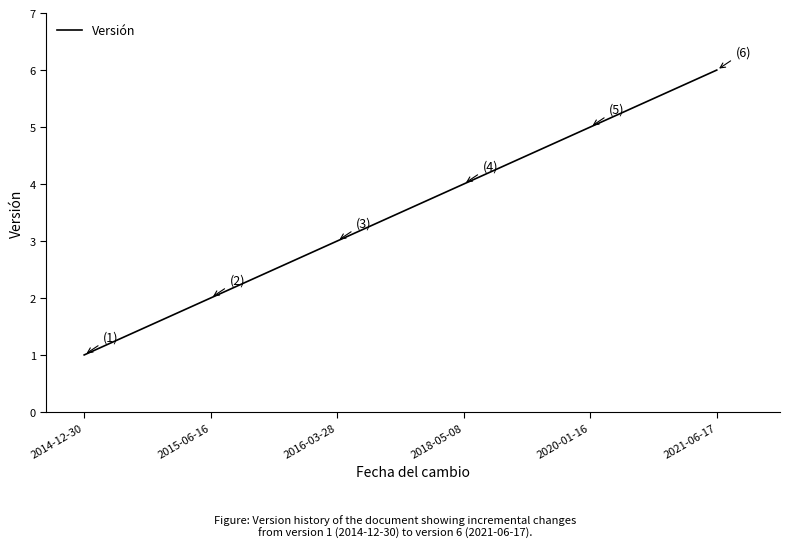

Which has a higher value, 2021-06-17 or 2018-05-08?

2021-06-17